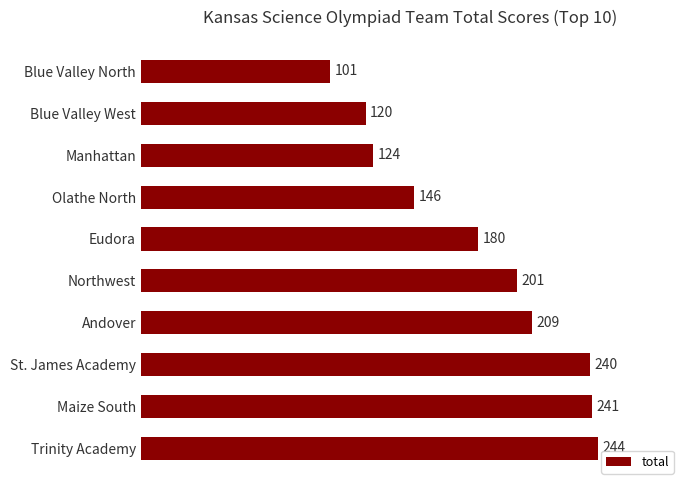

At which category does the chart reach its peak across all series?

Trinity Academy